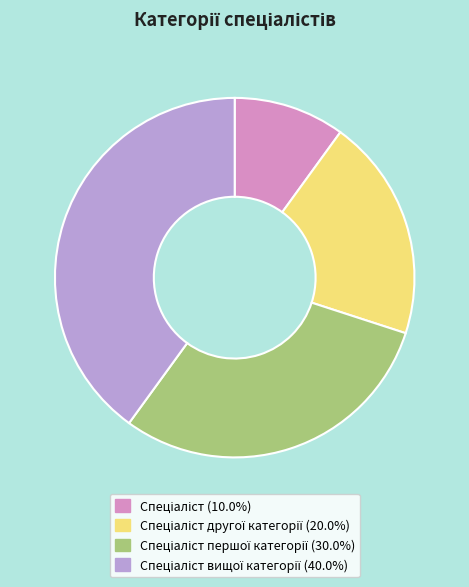

Does any single category account for the majority?

No